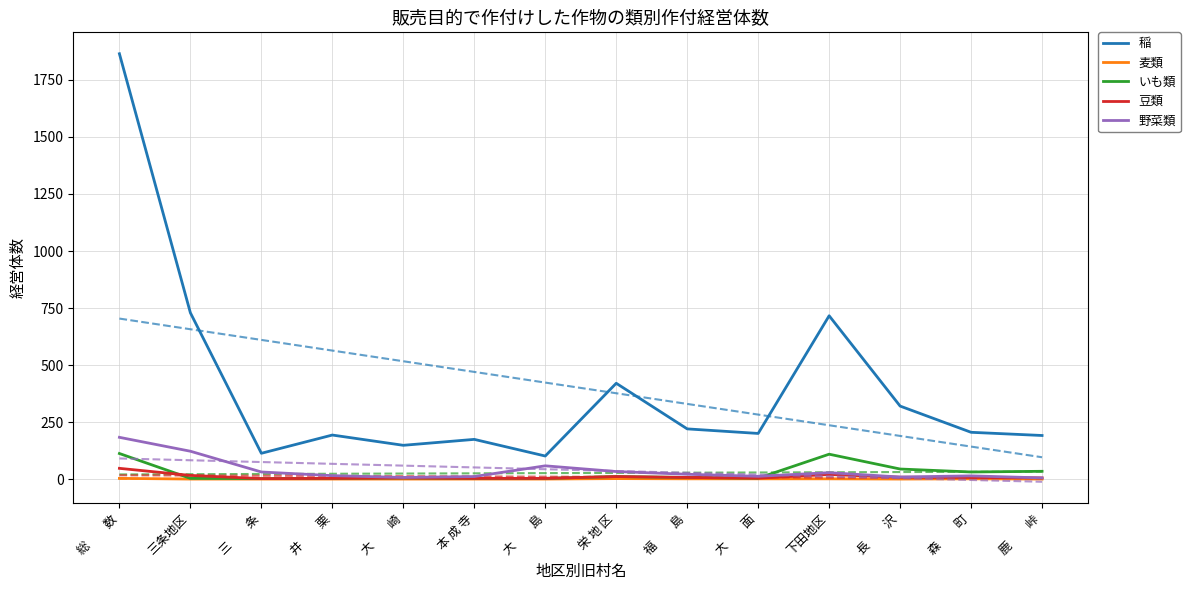

True or false: 稲 has more than 2 interior local peaks.

True